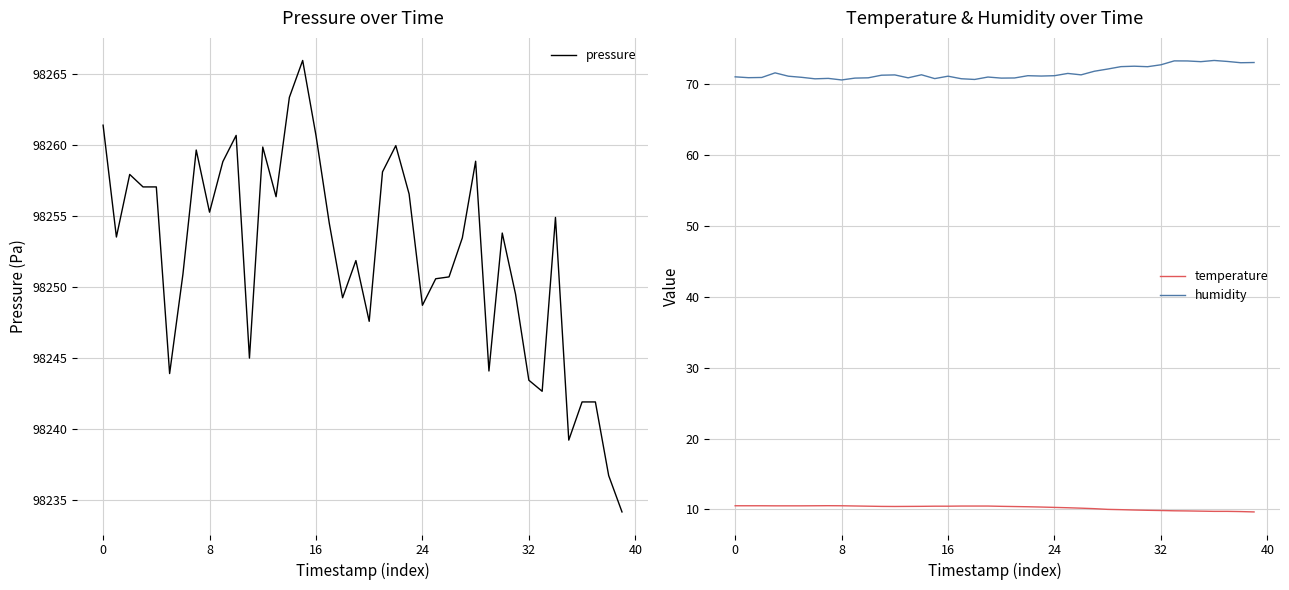

True or false: humidity and pressure cross at least once.

False